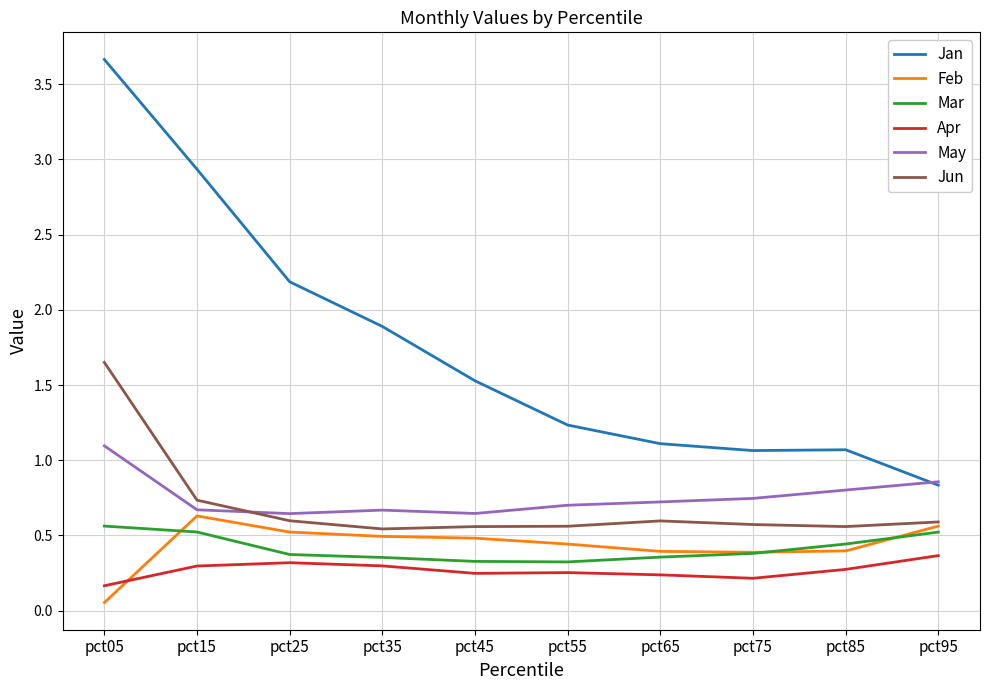

Is it true that Mar equals 0.5 at pct45?

False